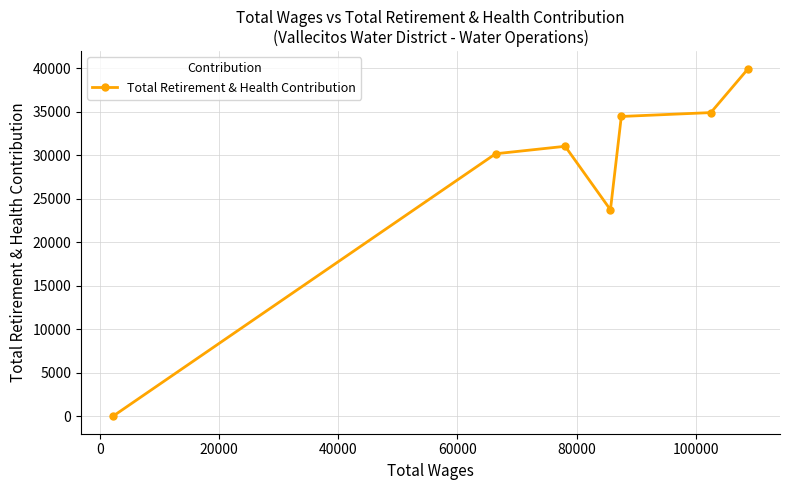

What is the maximum value shown in the chart?

39953